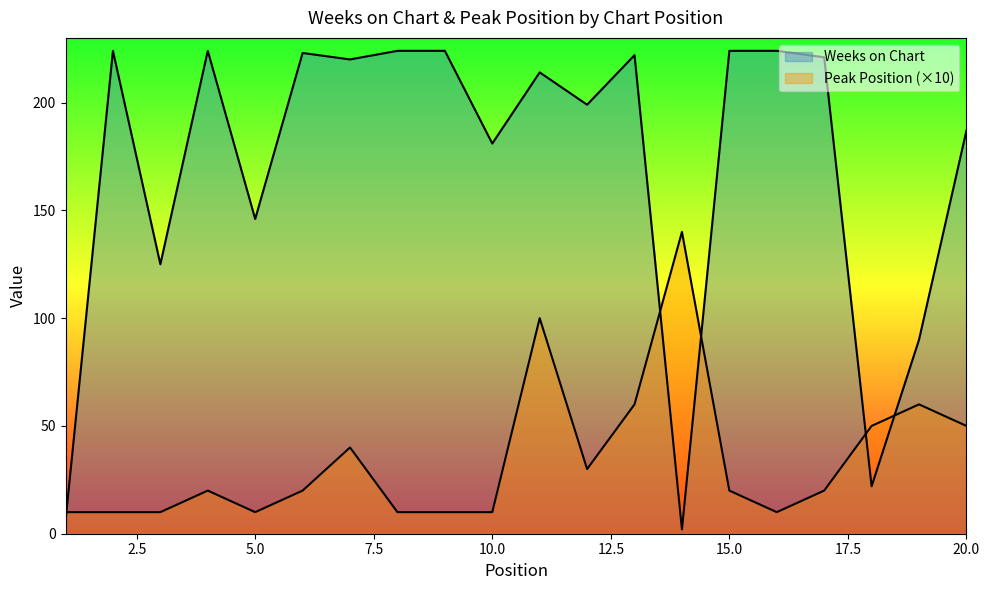

At which category does Weeks on Chart reach its first local valley?

3